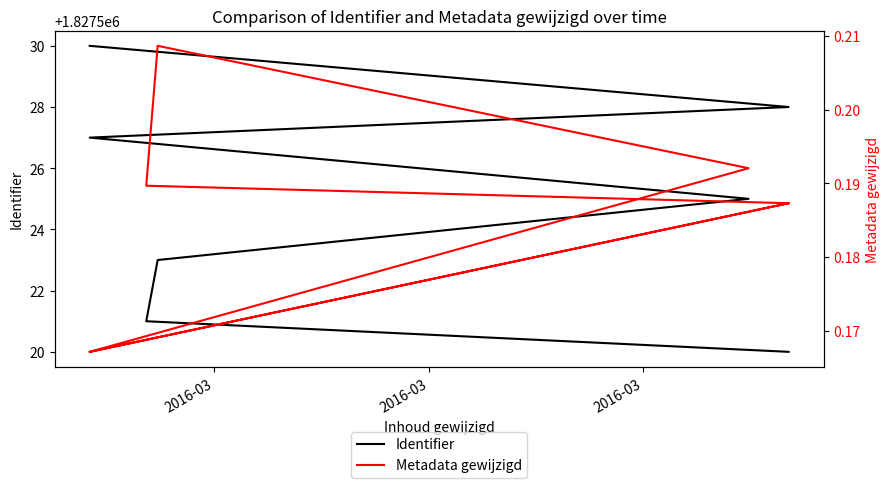

What is the label of the 3rd point from the left?

2016-03